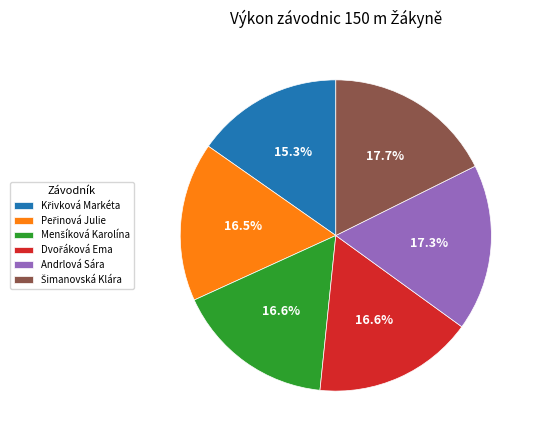

Does any single category account for the majority?

No